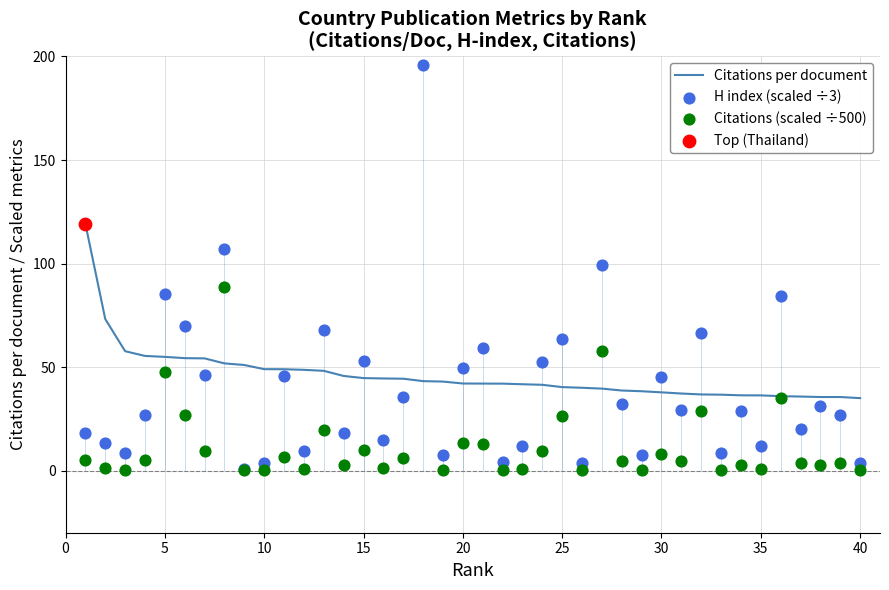

At how many categories does at least one series exceed 63?

11